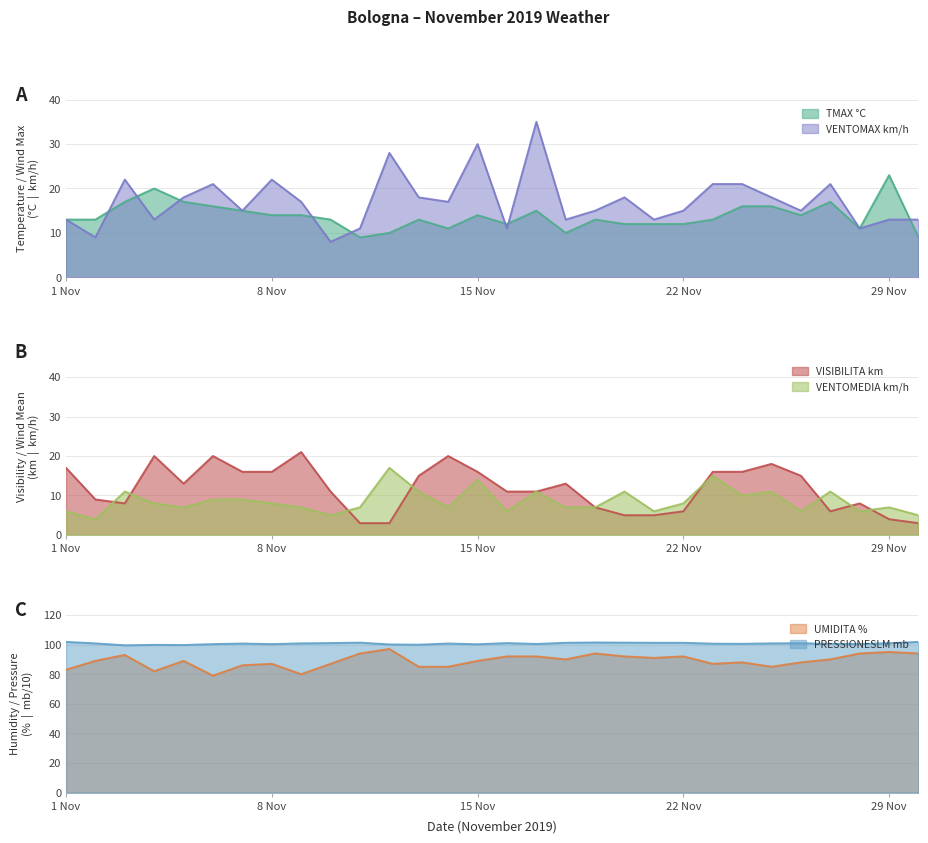

True or false: VENTOMEDIA km/h and VENTOMAX km/h intersect in this chart.

False